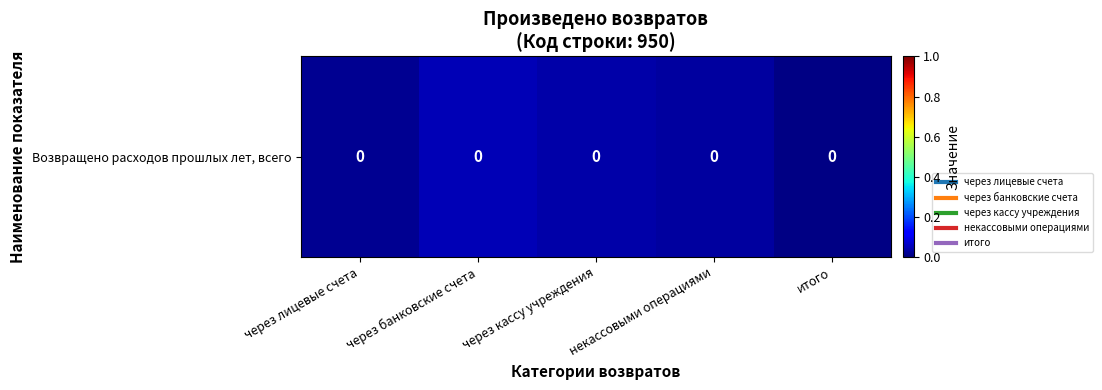

Count the values in the range 0 to 1.

5